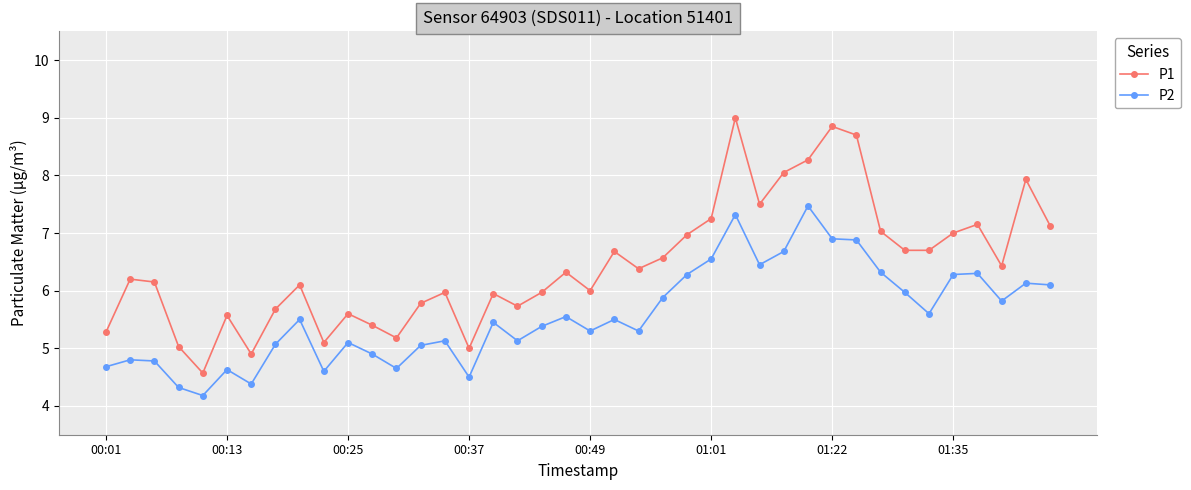

True or false: P2 and P1 intersect in this chart.

False